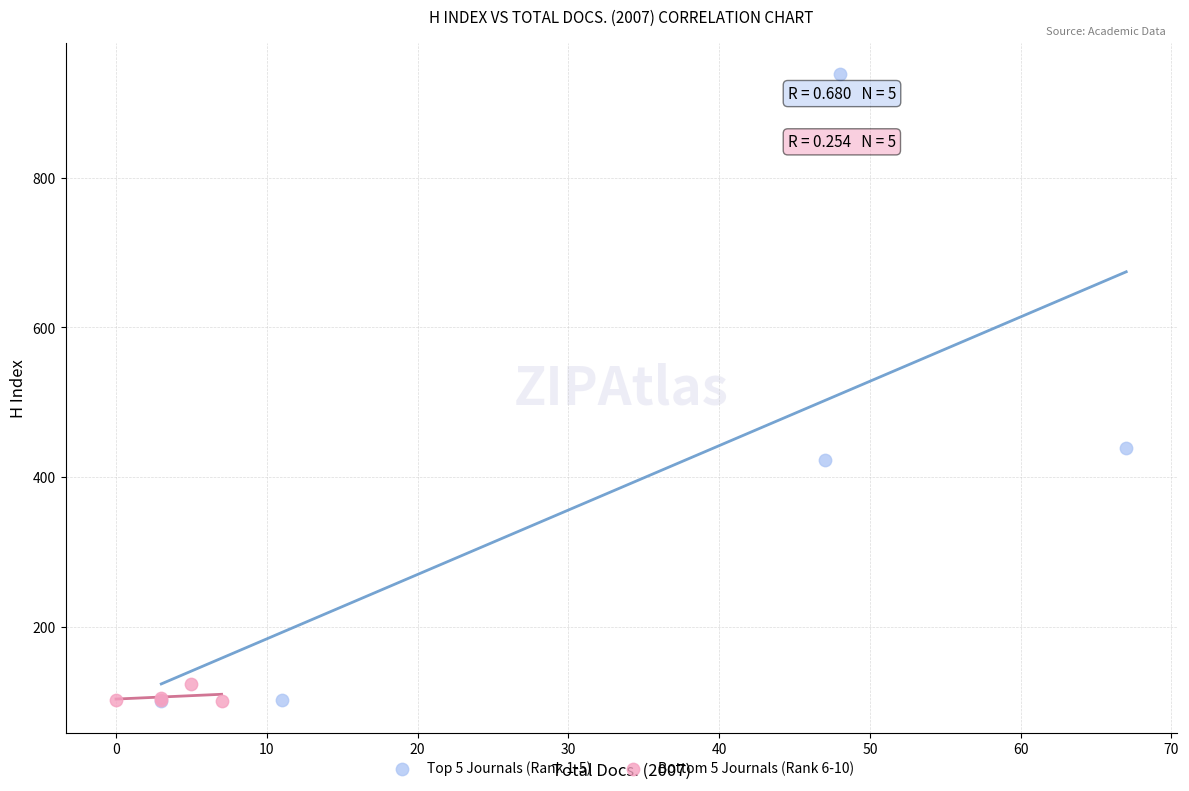

What are all the series names shown in the legend?

Top 5 Journals (Rank 1-5), Bottom 5 Journals (Rank 6-10)